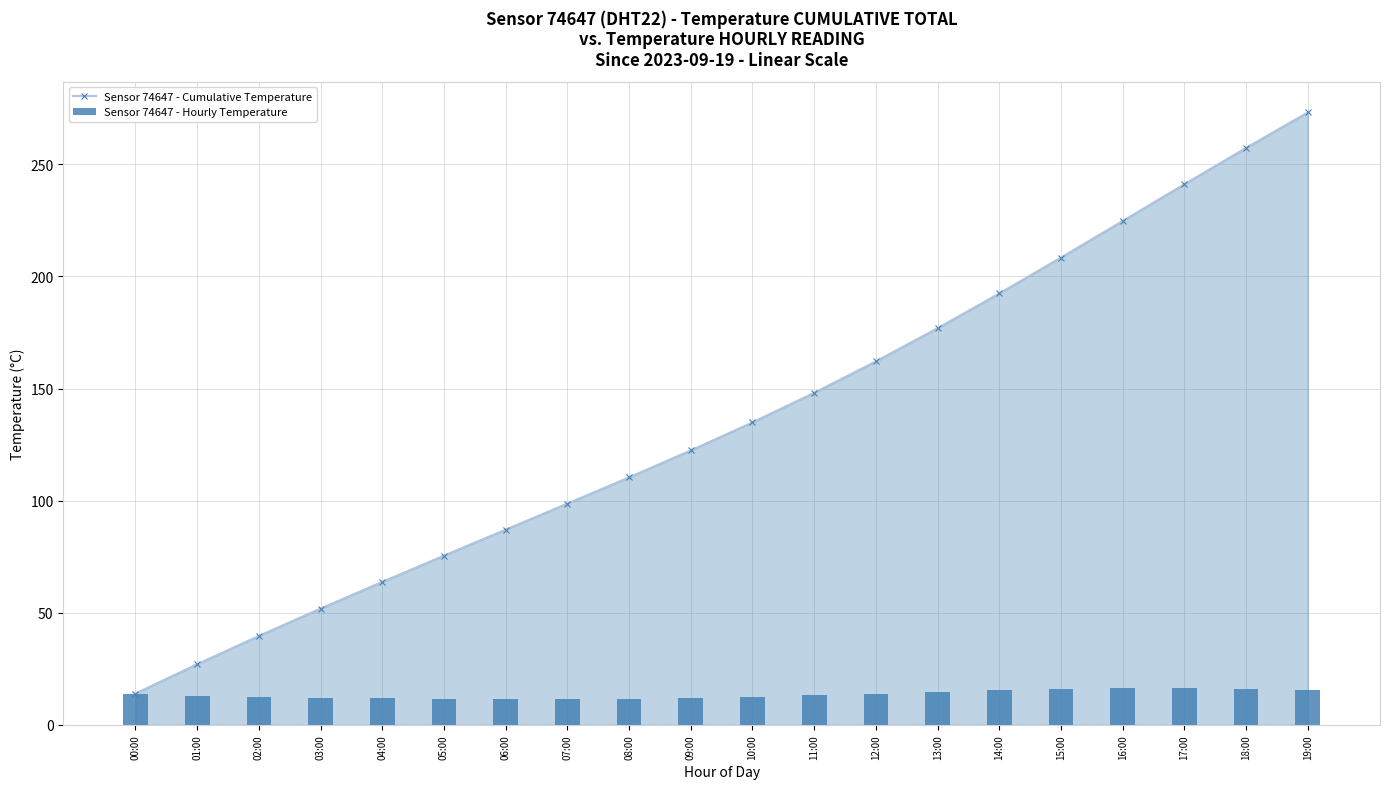

At which category is the sum across all series the highest?

19:00